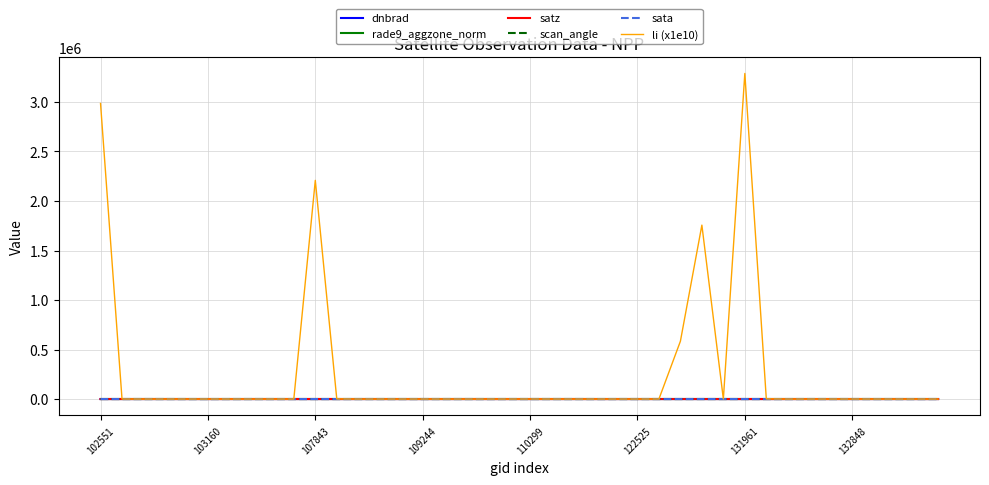

Which series has the widest spread of values?

li (x1e10)